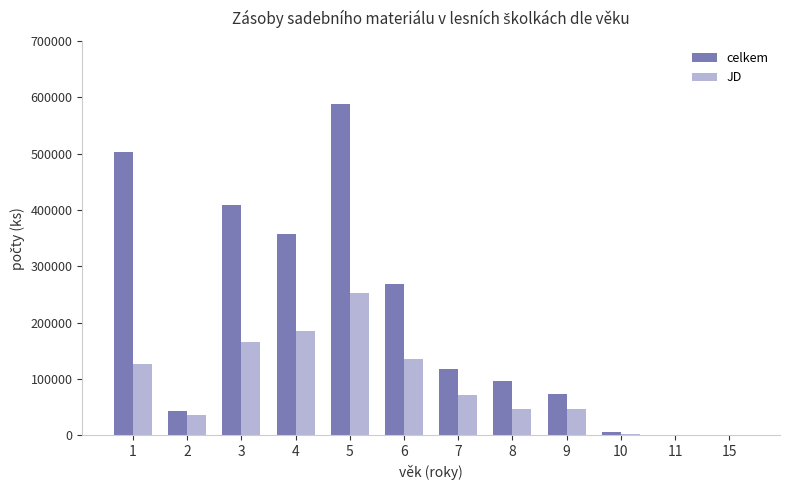

True or false: celkem has a value of 791048.2 at 1.

False